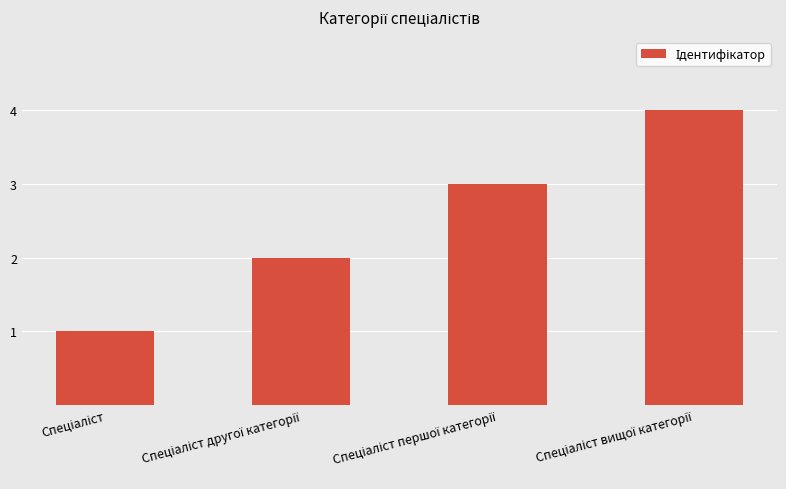

What is the greatest value displayed?

4